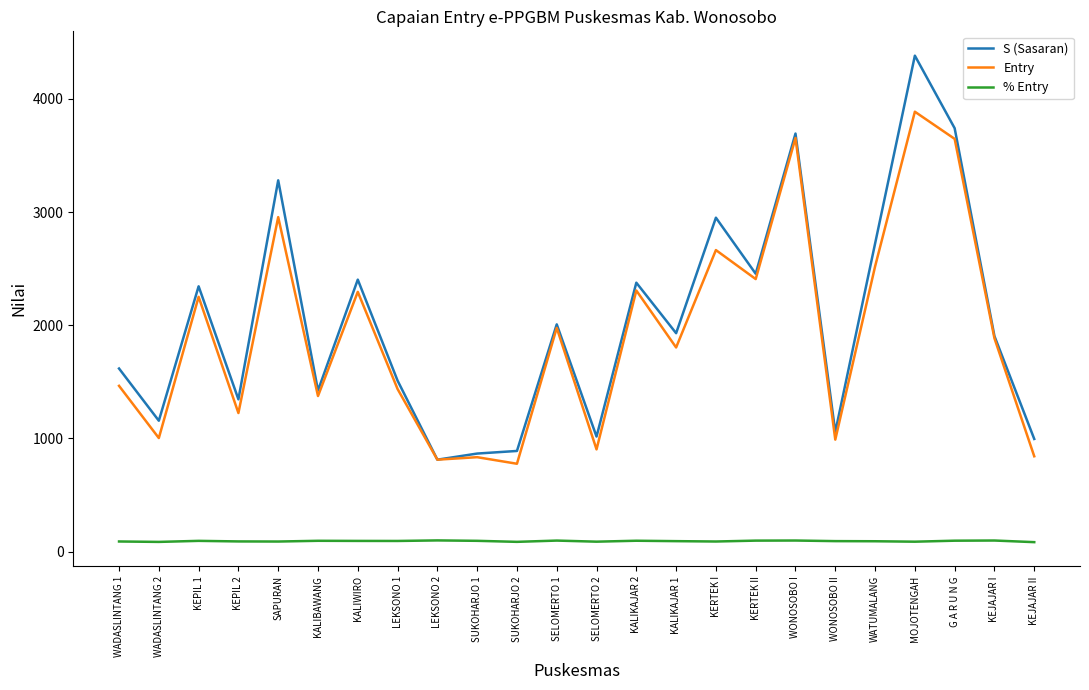

True or false: % Entry and Entry intersect in this chart.

False